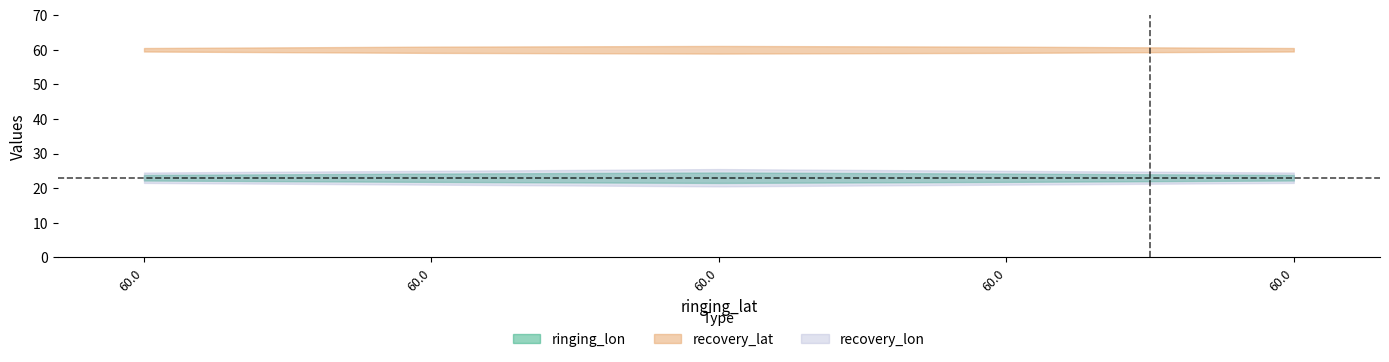

What is the value of the recovery_lon_upper point at the 1st from the left?

23